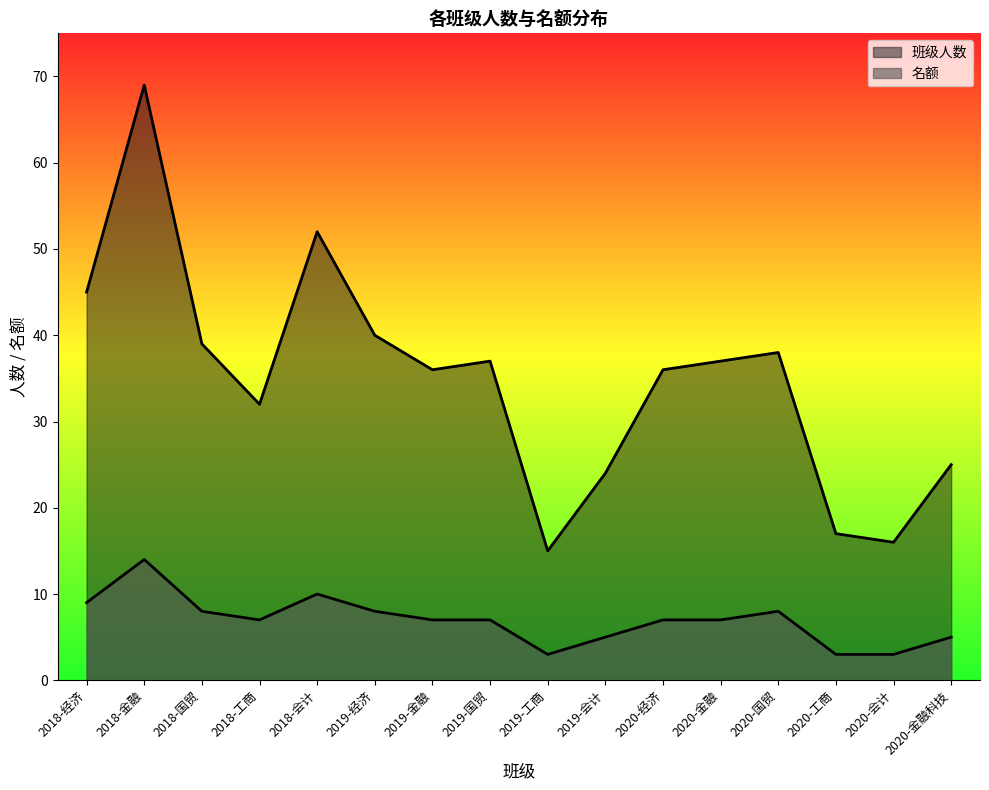

True or false: 名额 and 班级人数 intersect in this chart.

False